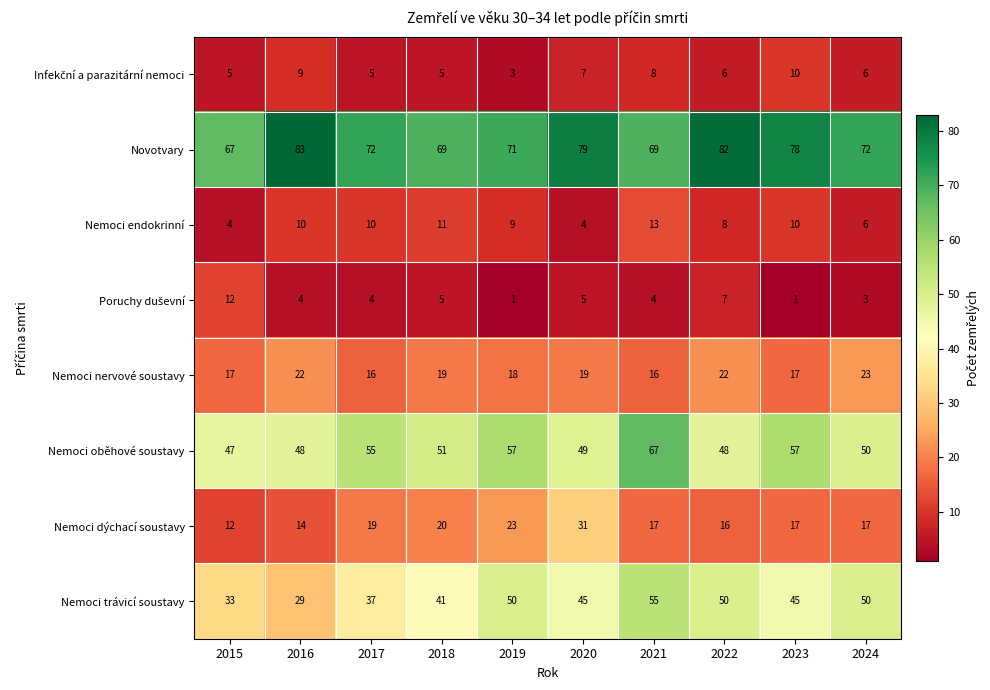

What is the total value across all series at 2022?

239